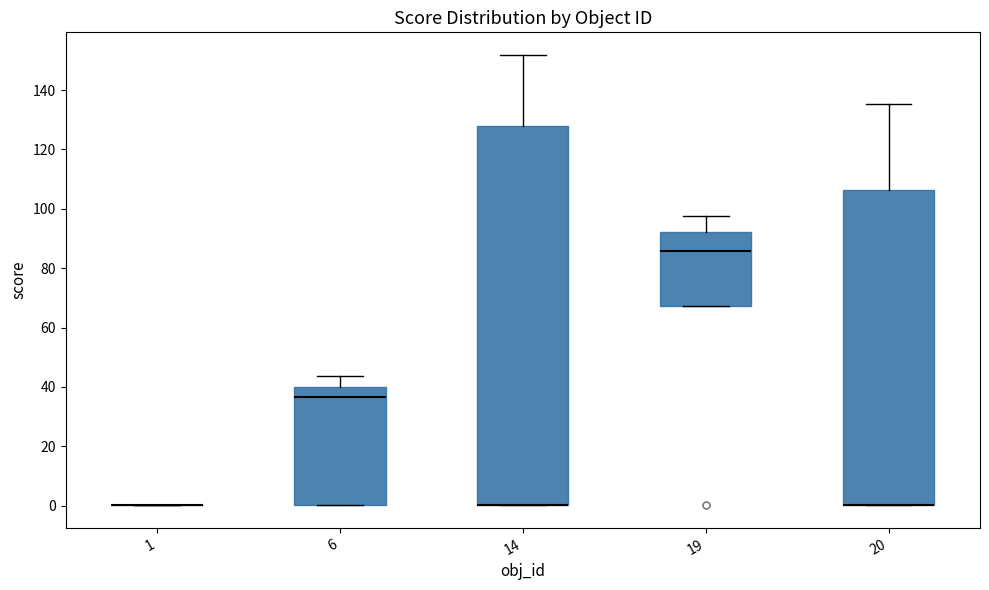

Reading left to right, transcribe this box plot: for each box, give where its median line is, the range the box spans, and where its two whiskers end, as read against the y-axis. The values are not printed on the chart, so give them approximately, as read against the axis.

1: box collapsed to a line at 0, whiskers 0 to 0
6: median 36, box 0 to 40, whiskers 0 to 44
14: median 0 (drawn on the box's lower edge), box 0 to 128, whiskers 0 to 152
19: median 86, box 68 to 92, whiskers 68 to 98
20: median 0 (drawn on the box's lower edge), box 0 to 106, whiskers 0 to 136